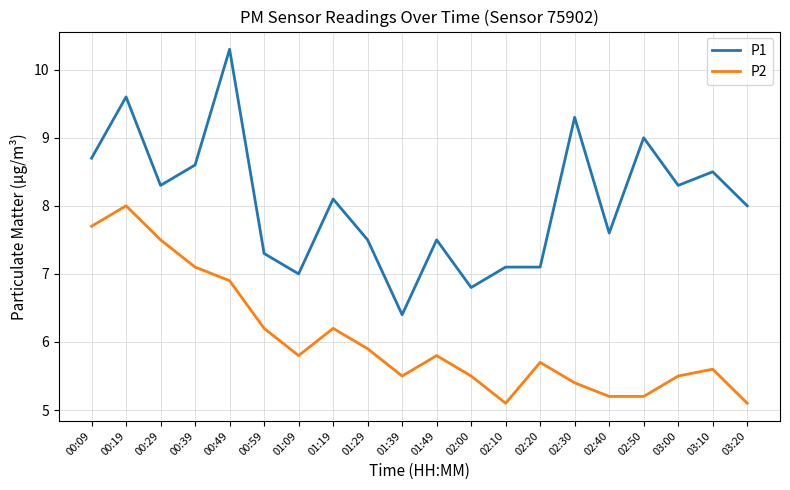

Reading left to right, what are all the values shown in this chart?

P1: 8.7	9.6	8.3	8.6	10.3	7.3	7.0	8.1	7.5	6.4	7.5	6.8	7.1	7.1	9.3	7.6	9.0	8.3	8.5	8.0
P2: 7.7	8.0	7.5	7.1	6.9	6.2	5.8	6.2	5.9	5.5	5.8	5.5	5.1	5.7	5.4	5.2	5.2	5.5	5.6	5.1